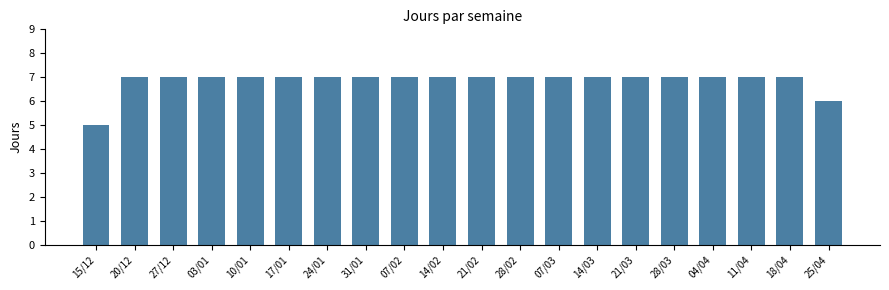

Reading left to right, extract all data points from this chart.

15/12=5	20/12=7	27/12=7	03/01=7	10/01=7	17/01=7	24/01=7	31/01=7	07/02=7	14/02=7	21/02=7	28/02=7	07/03=7	14/03=7	21/03=7	28/03=7	04/04=7	11/04=7	18/04=7	25/04=6